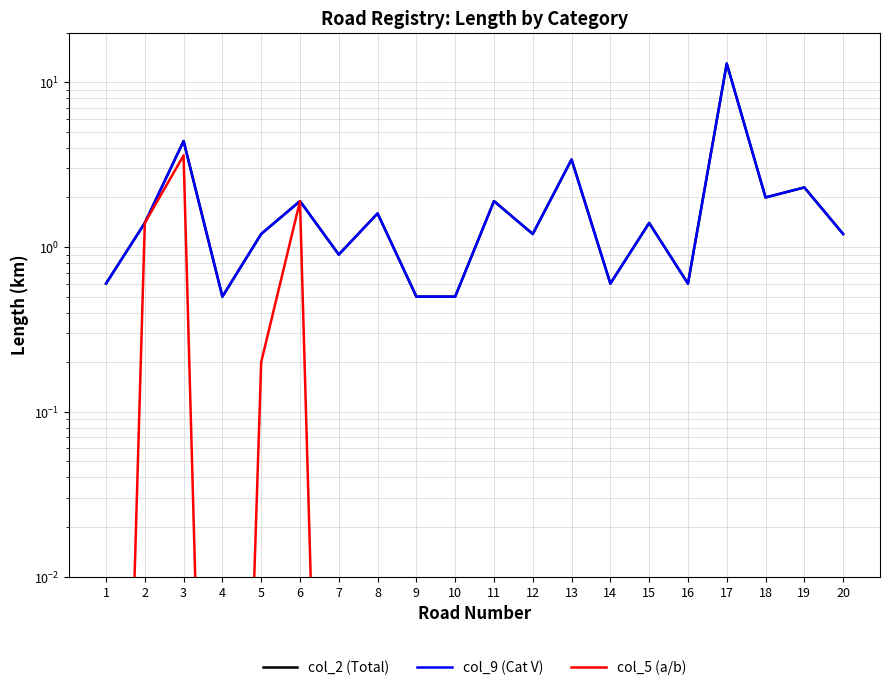

Is this an area chart (filled region under the line)?

No